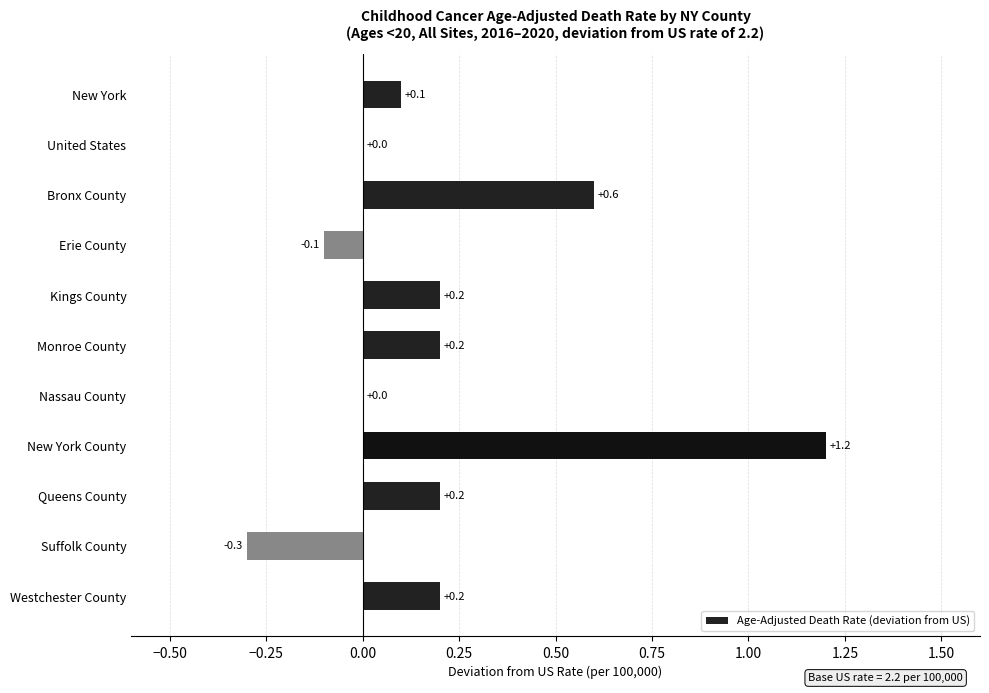

What is the sum of the values at United States and Bronx County?

0.6